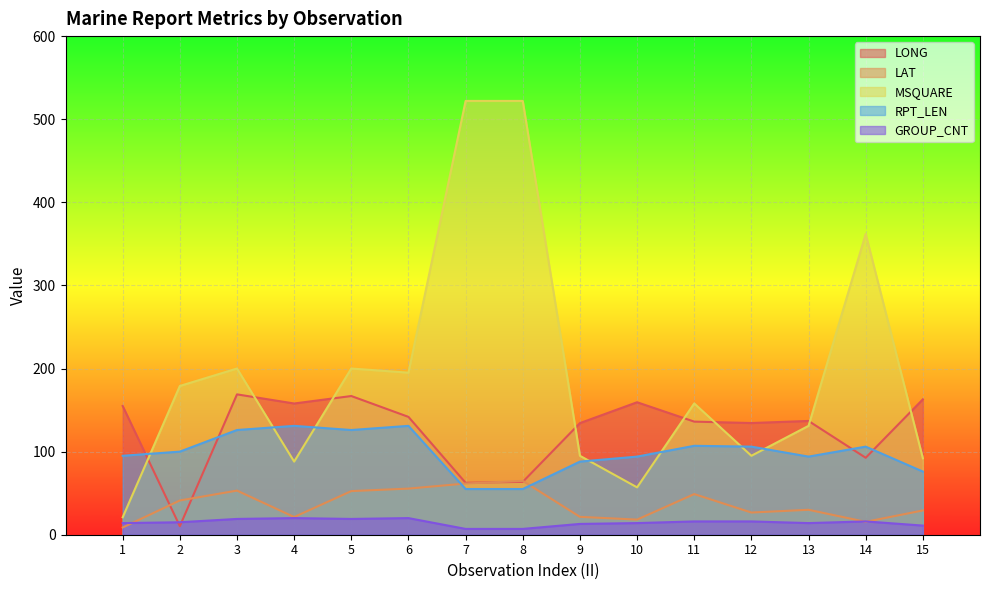

How many lines are shown in the chart?

5